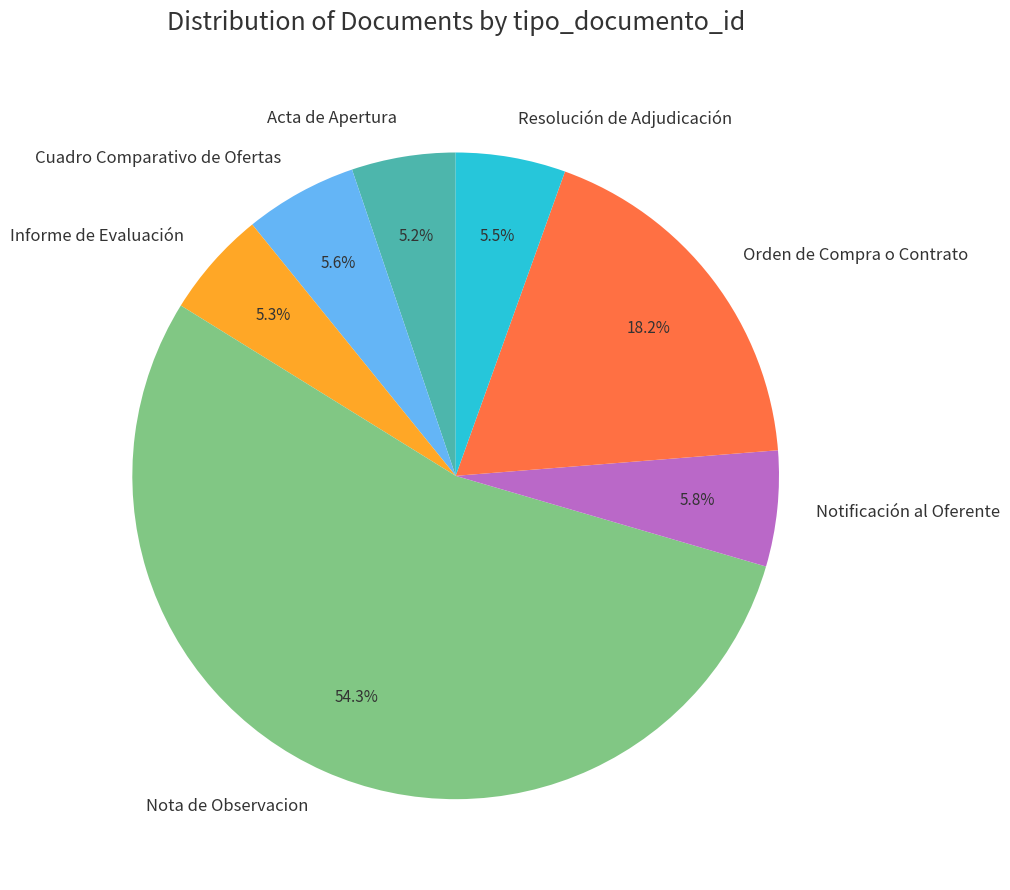

Between Informe de Evaluación and Nota de Observacion, which is larger?

Nota de Observacion